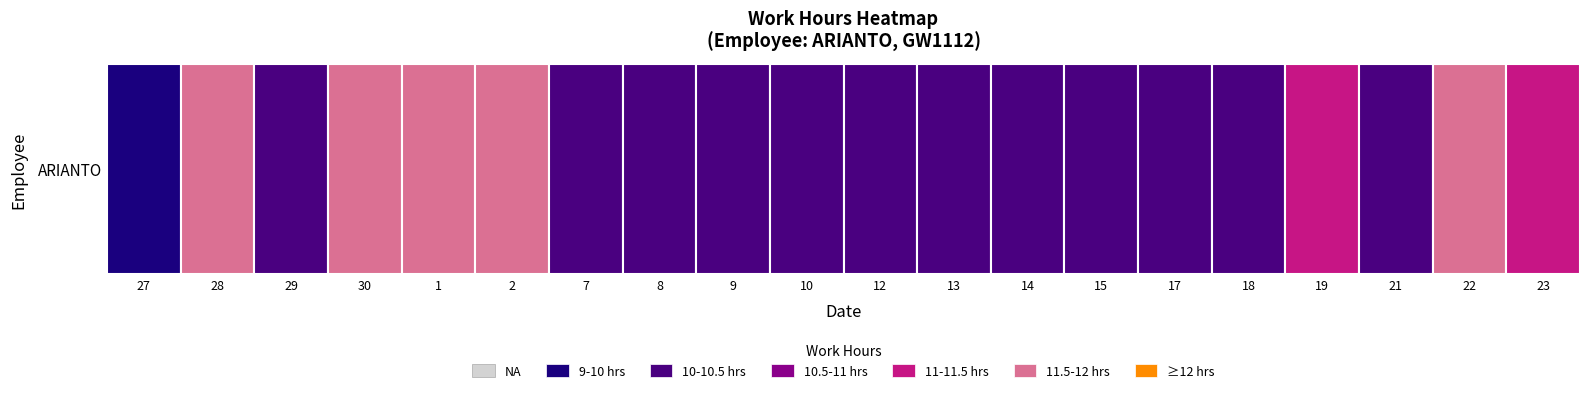

List the labels in order of value, largest first.

2, 1, 22, 28, 30, 19, 23, 10, 15, 29, 13, 14, 18, 9, 8, 17, 21, 7, 12, 27